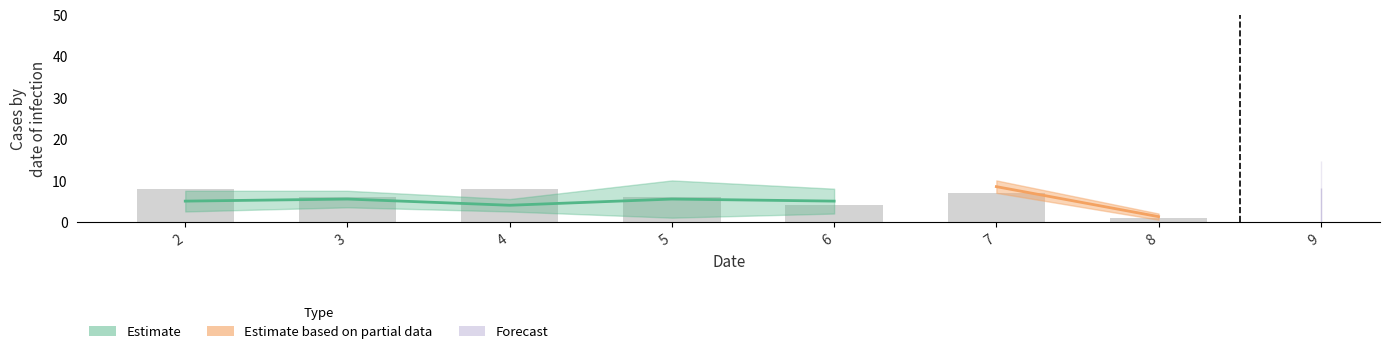

Is it true that the value at 4 is 5?

False